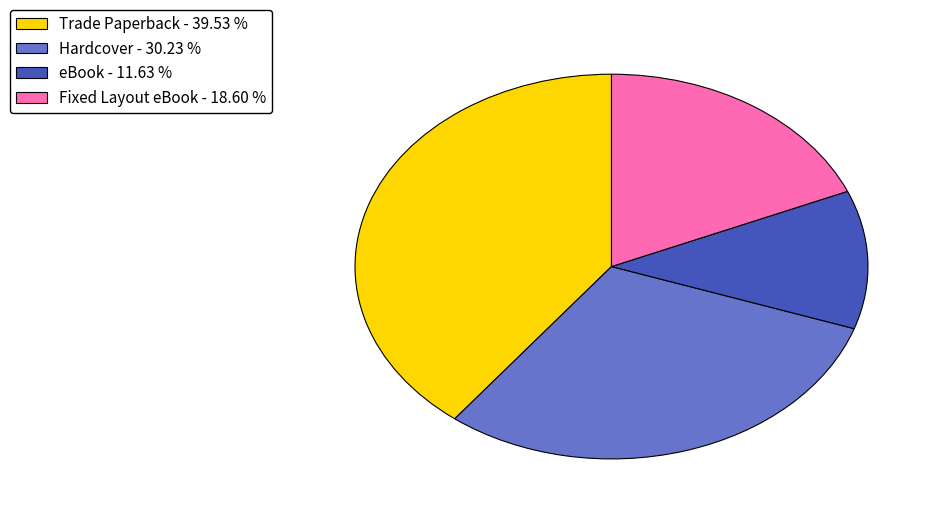

Is there a majority slice in this chart?

No